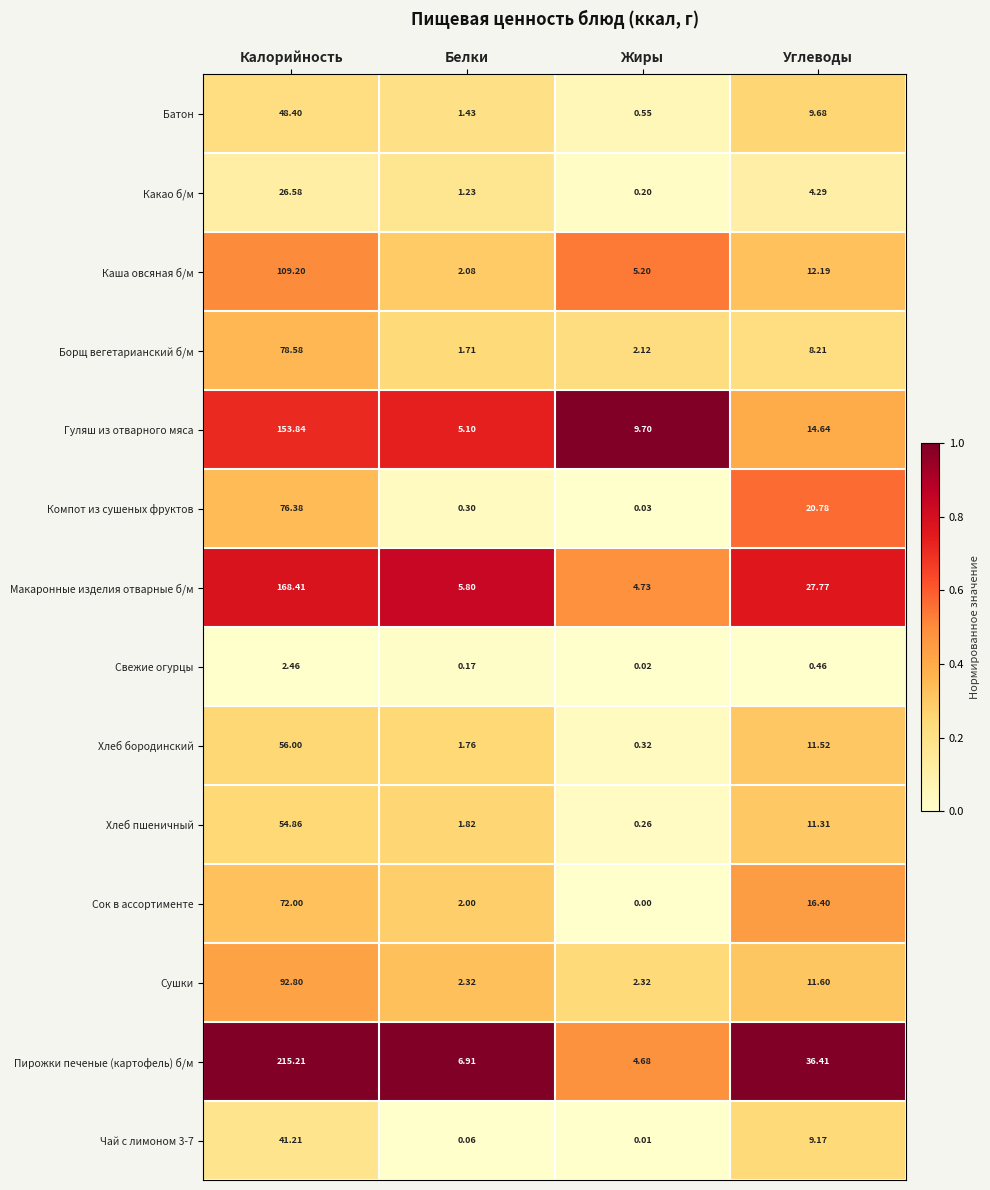

List the labels in order of Хлеб бородинский value, smallest first.

Жиры, Белки, Углеводы, Калорийность